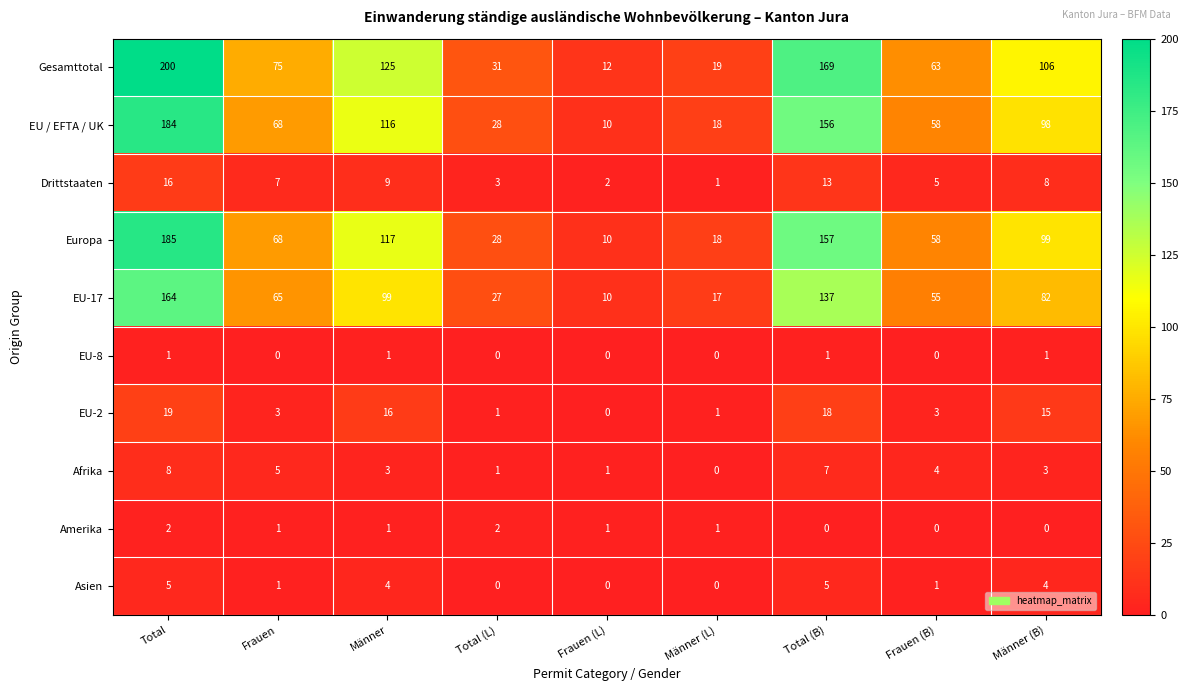

Rank the categories by Drittstaaten value from highest to lowest.

Total, Total (B), Männer, Männer (B), Frauen, Frauen (B), Total (L), Frauen (L), Männer (L)